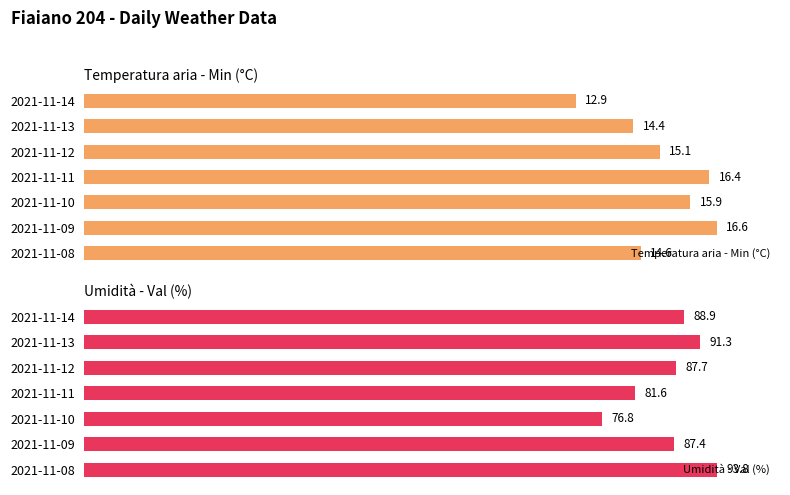

How many bars are there in total?

14